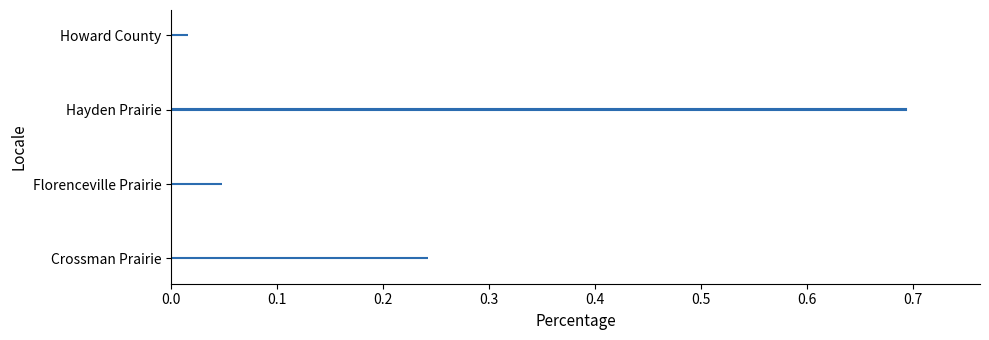

What is the difference between the maximum and minimum values?

0.7